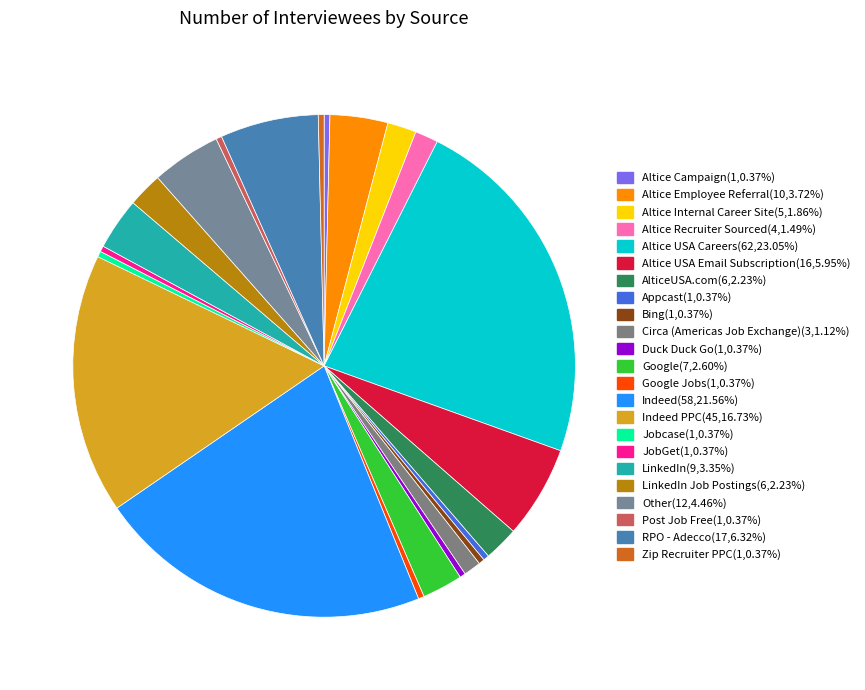

Which slice is the largest?

Altice USA Careers